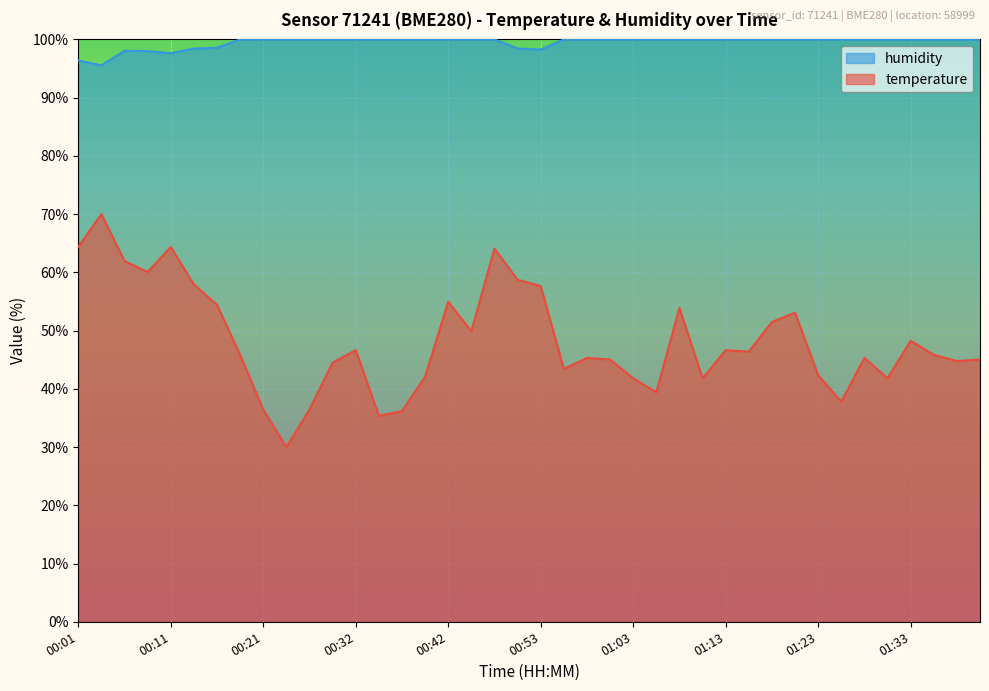

Count the number of data series in this chart.

2